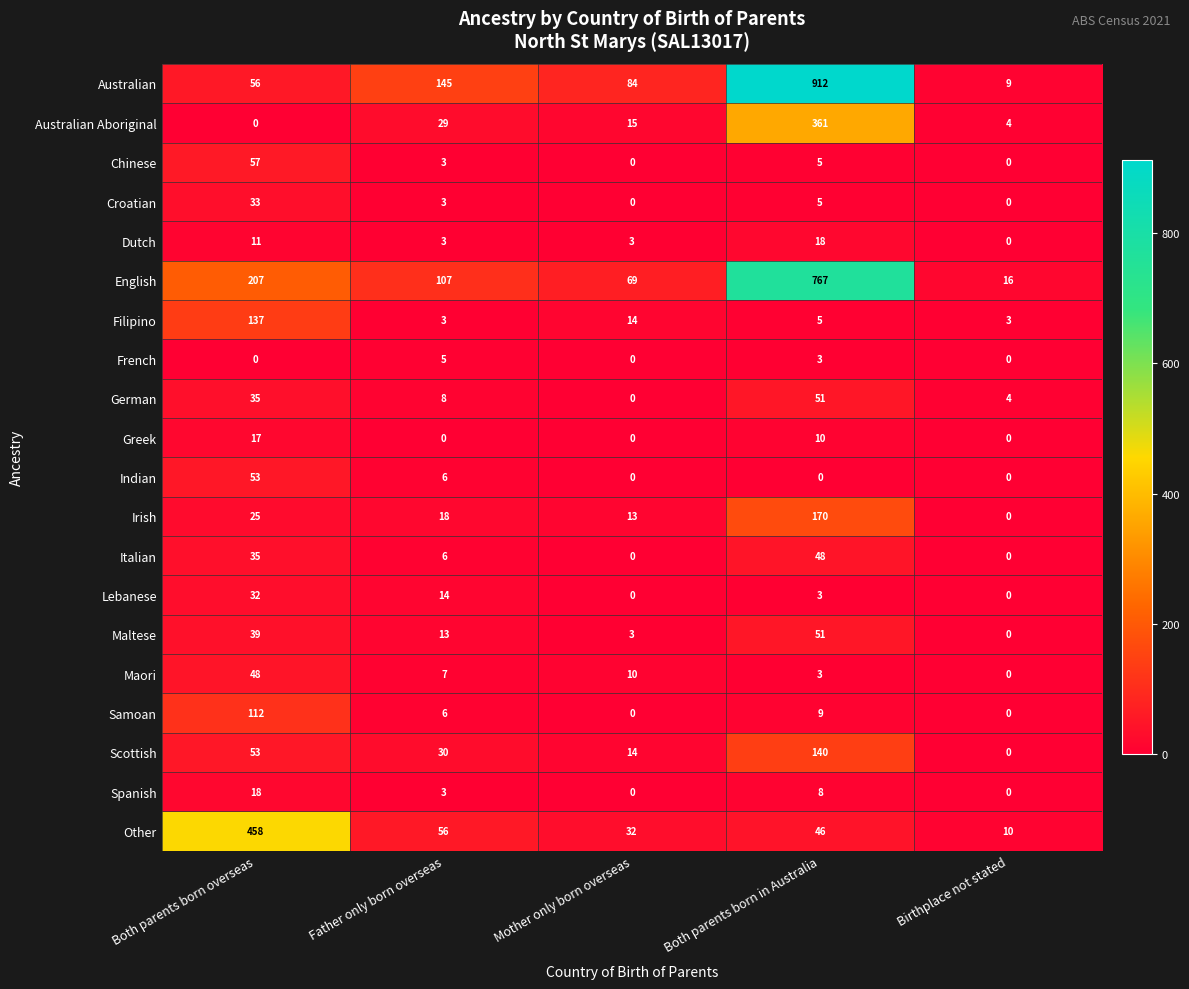

Which series has the largest total across all categories?

Australian